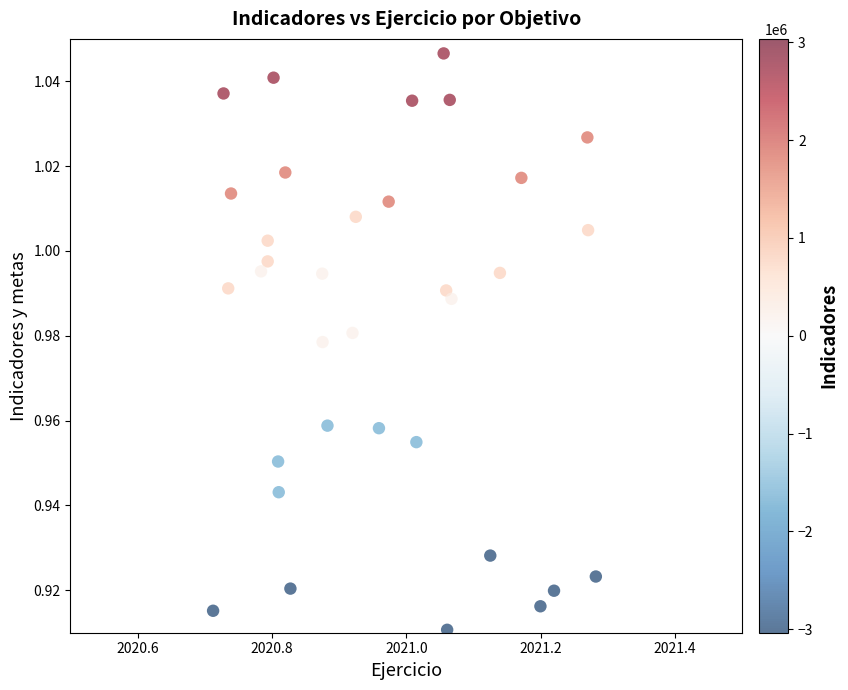

What is the range of X values (max minus min)?

0.6